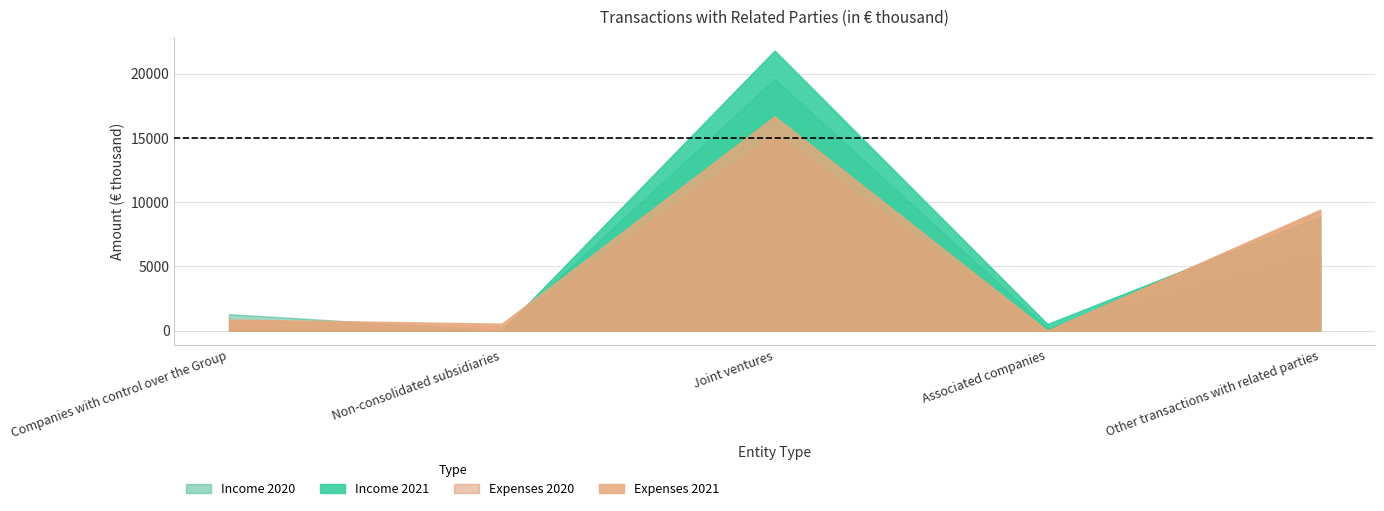

True or false: Income 2021 has a value of 240 at Associated companies.

False